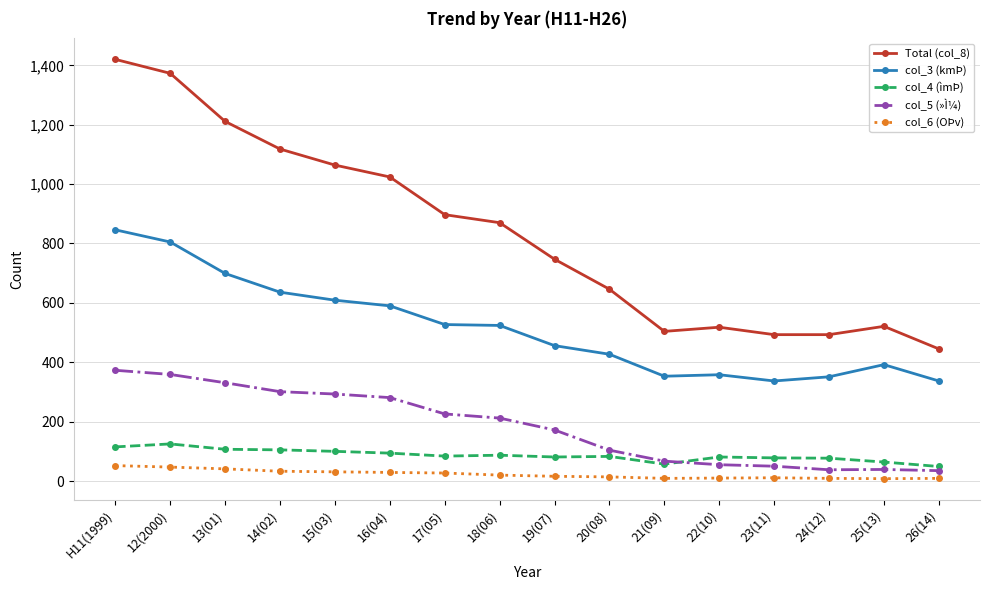

What are all the series names shown in the legend?

Total (col_8), col_3 (kmÞ), col_4 (ìmÞ), col_5 (»Ì¼), col_6 (OÞv)